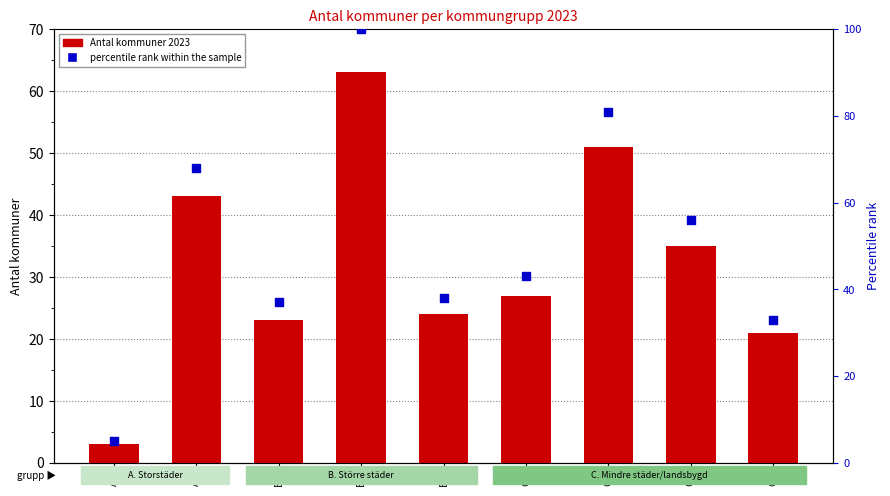

Which series contains the highest Y value?

percentile rank within the sample